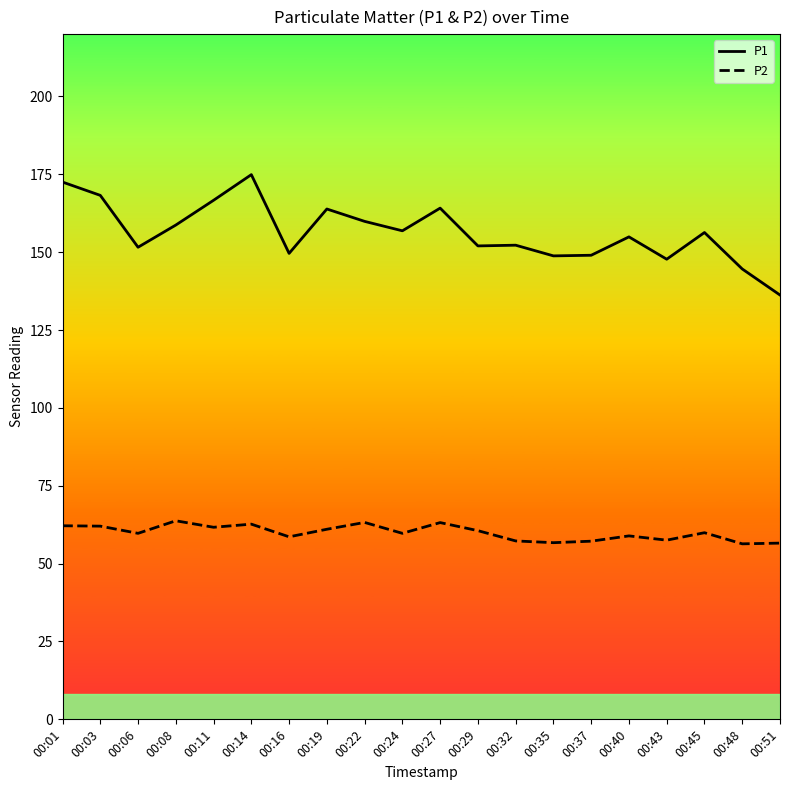

Is the value of P1 at 00:19 greater than the value of P2 at 00:35?

Yes